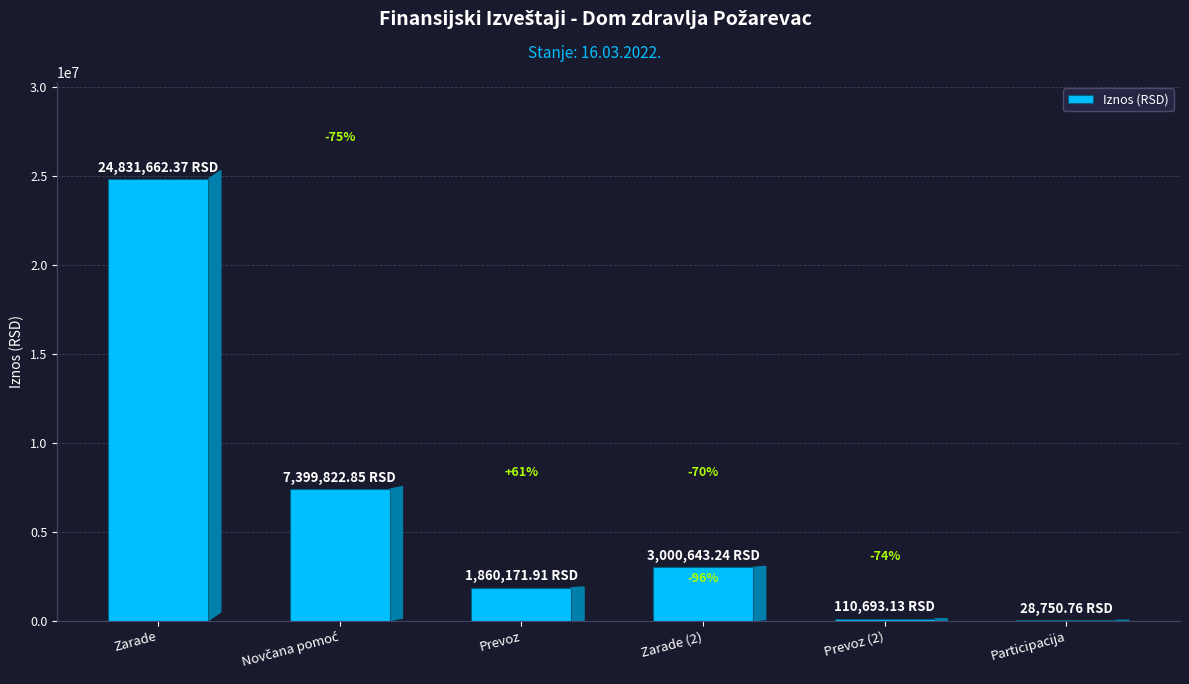

What position from the left is Zarade (2)?

4